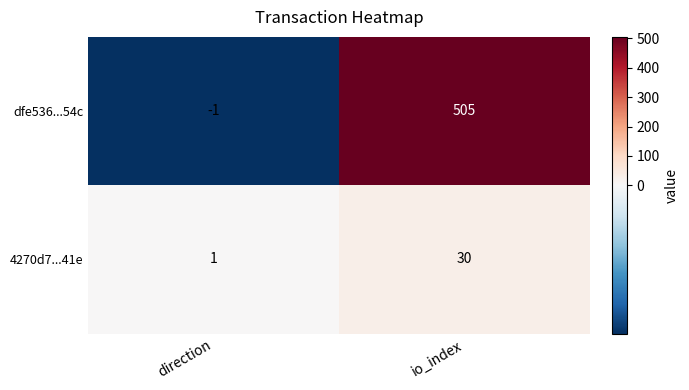

Between direction and io_index, which series saw the biggest shift?

dfe536...54c